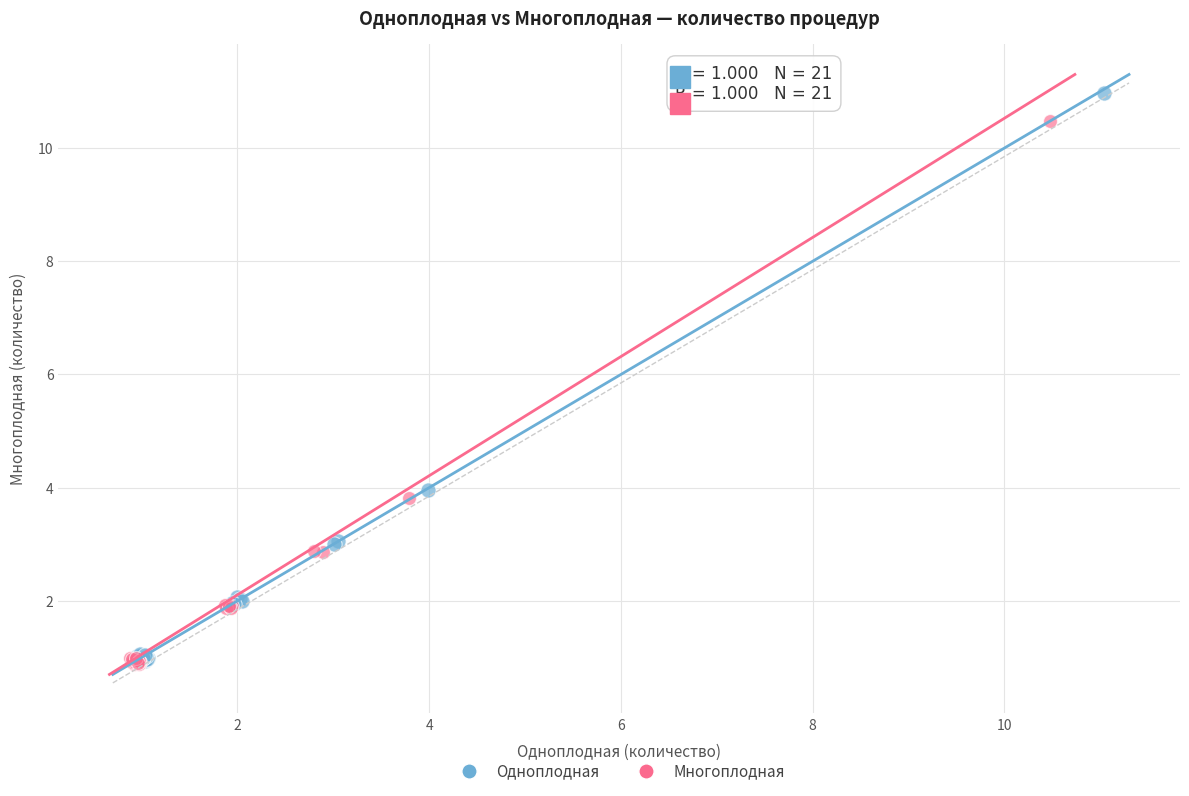

Which series has the largest Y range (max minus min)?

Одноплодная